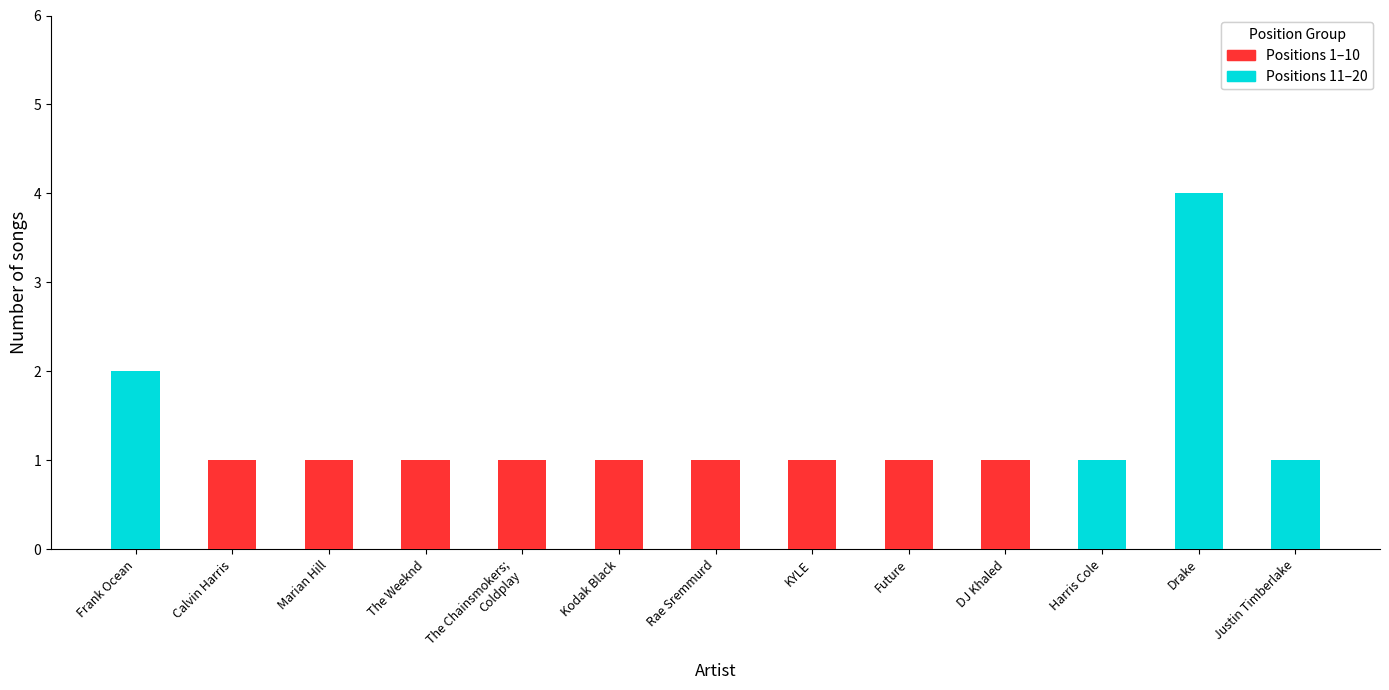

How many Positions 11–20 values are between 0 and 1?

11